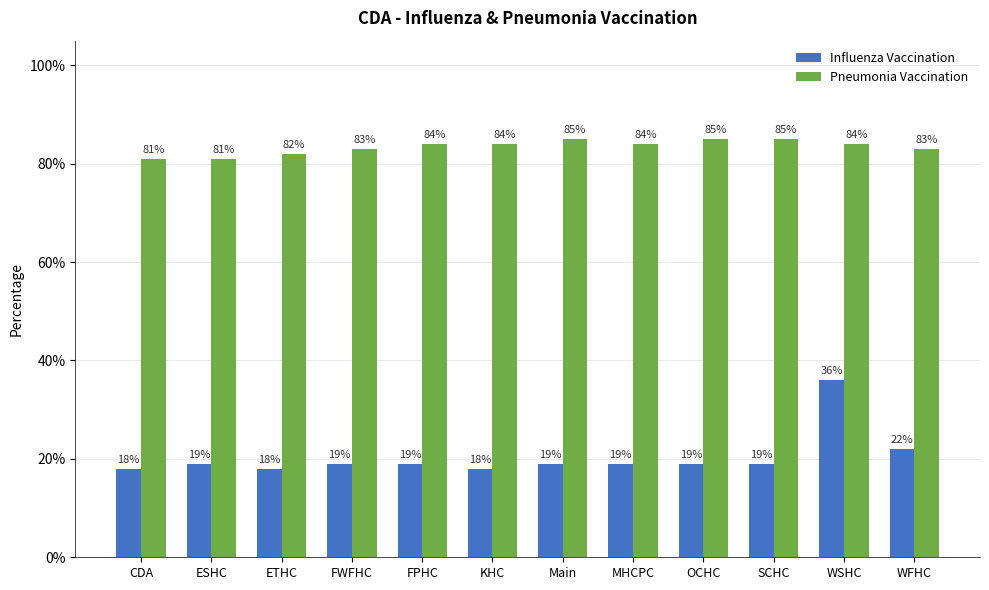

What is the value of the Influenza Vaccination bar at the 1st from the left?

0.2